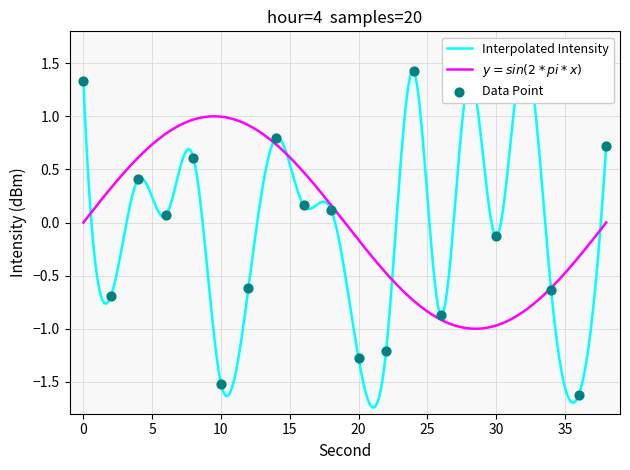

What is the change in value from 0 to 22?

-2.5